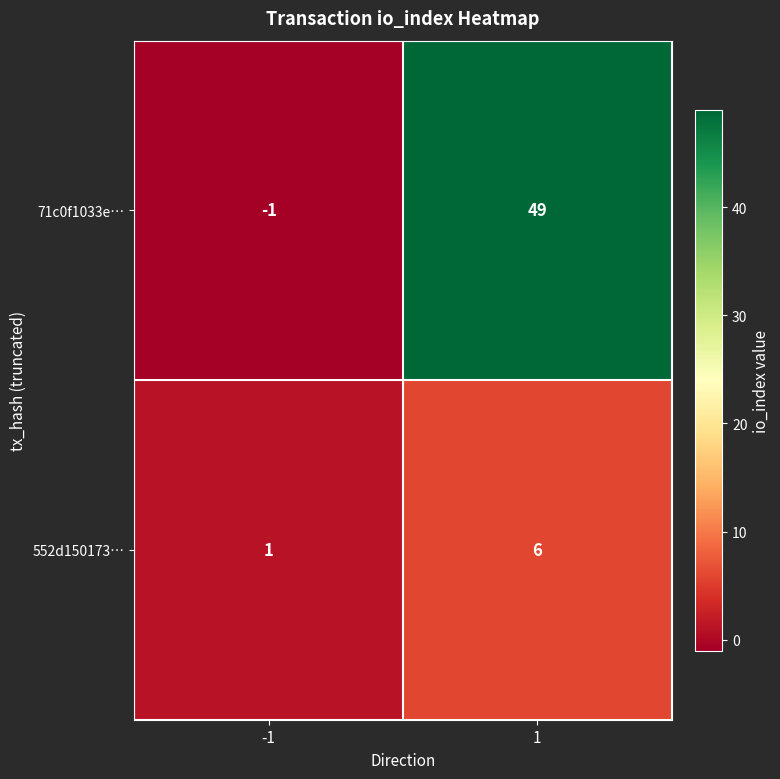

What is the difference between the maximum and minimum values in the 71c0f1033e… series?

50